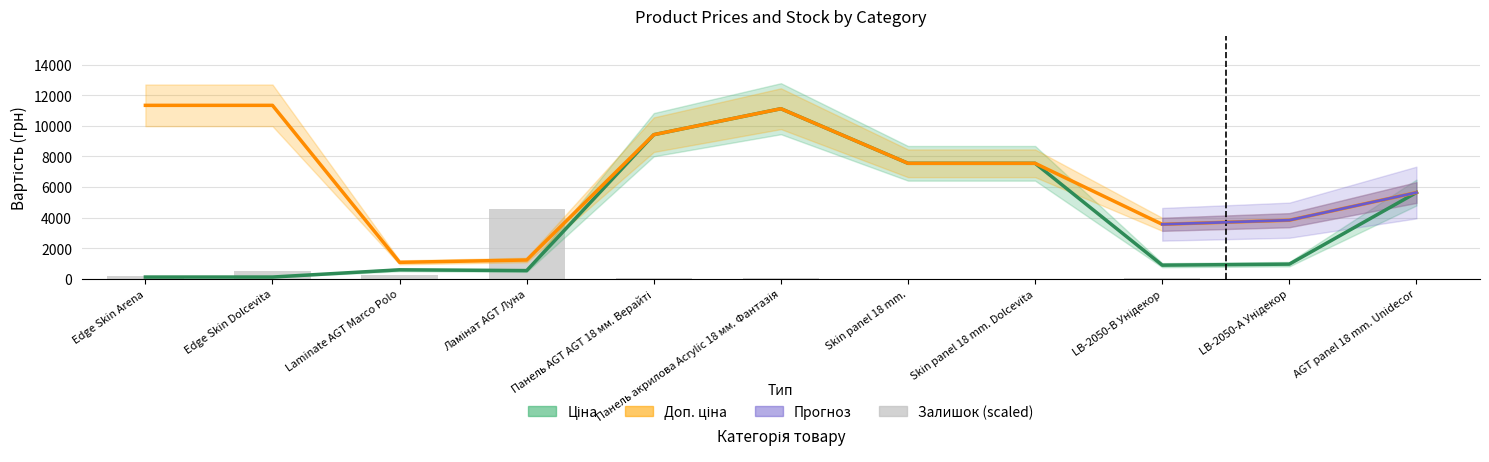

Between Панель AGT AGT 18 мм. Верайті and Панель акрилова Acrylic 18 мм. Фантазія, which is larger?

Панель акрилова Acrylic 18 мм. Фантазія